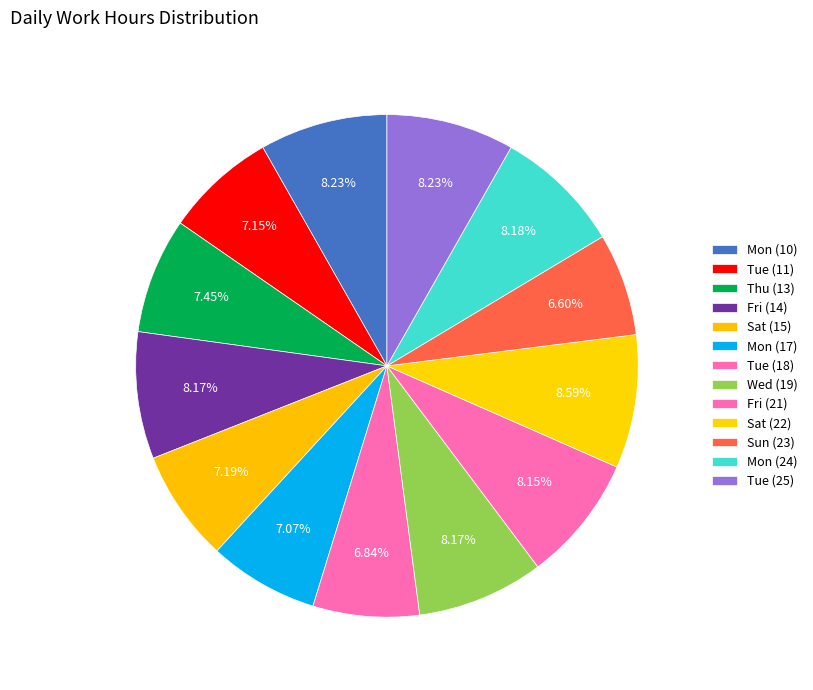

What percentage is the Mon (17) slice, to the nearest percent?

7%